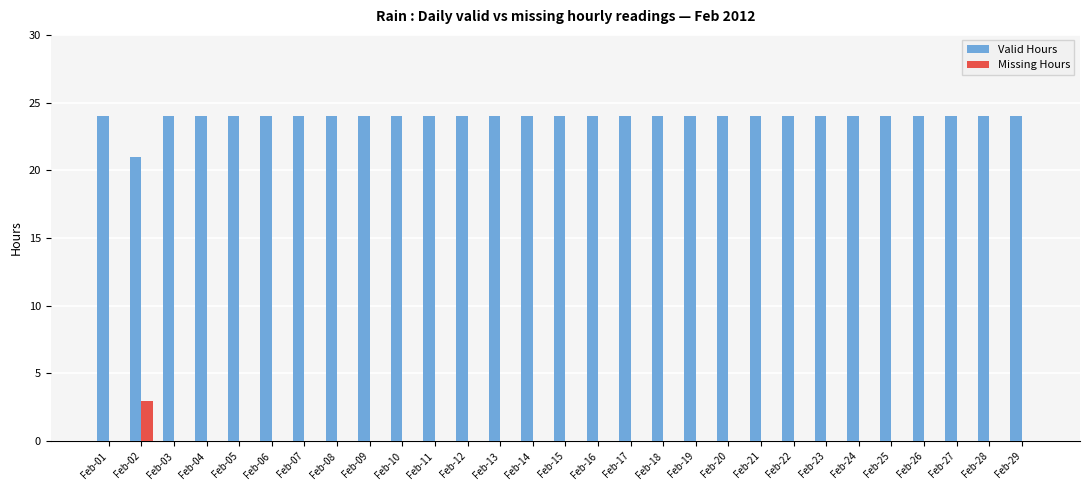

Is it true that Valid Hours equals 8 at Feb-05?

False